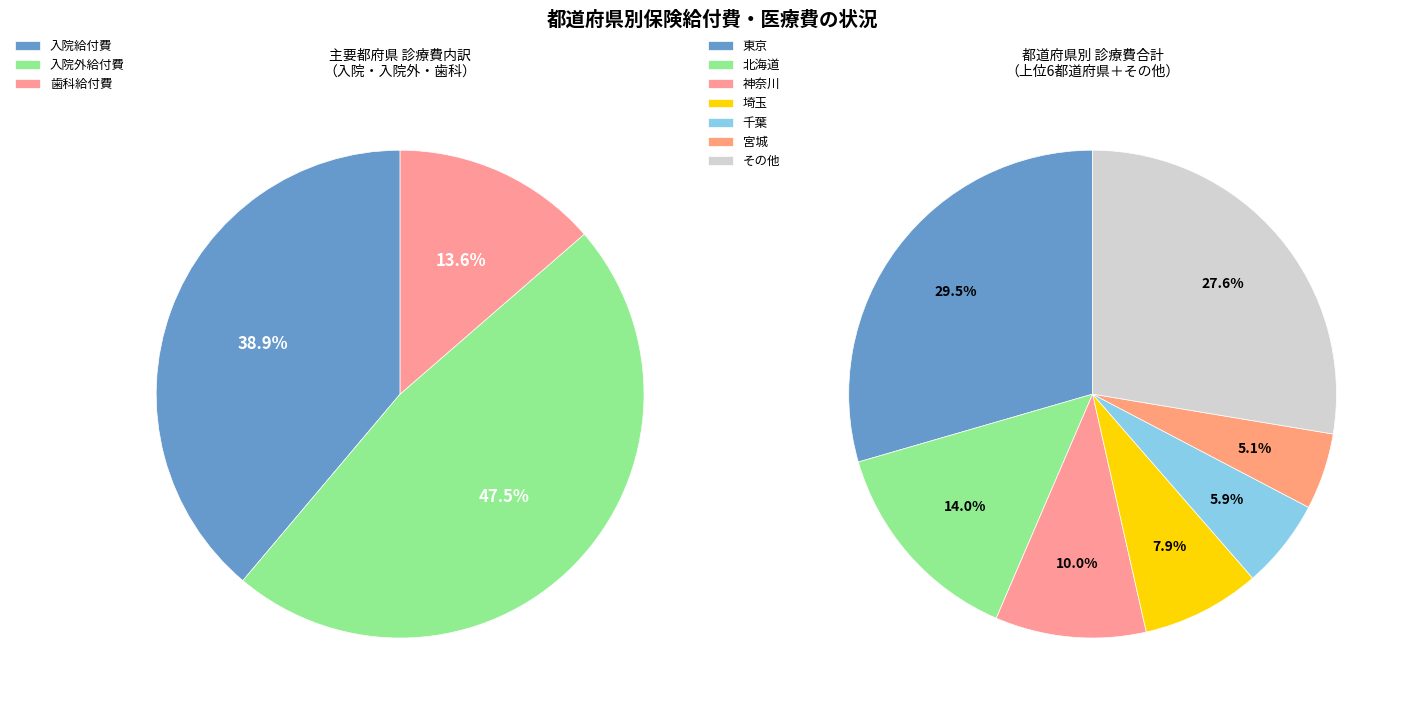

What percentage is the 埼玉 slice, to the nearest percent?

8%